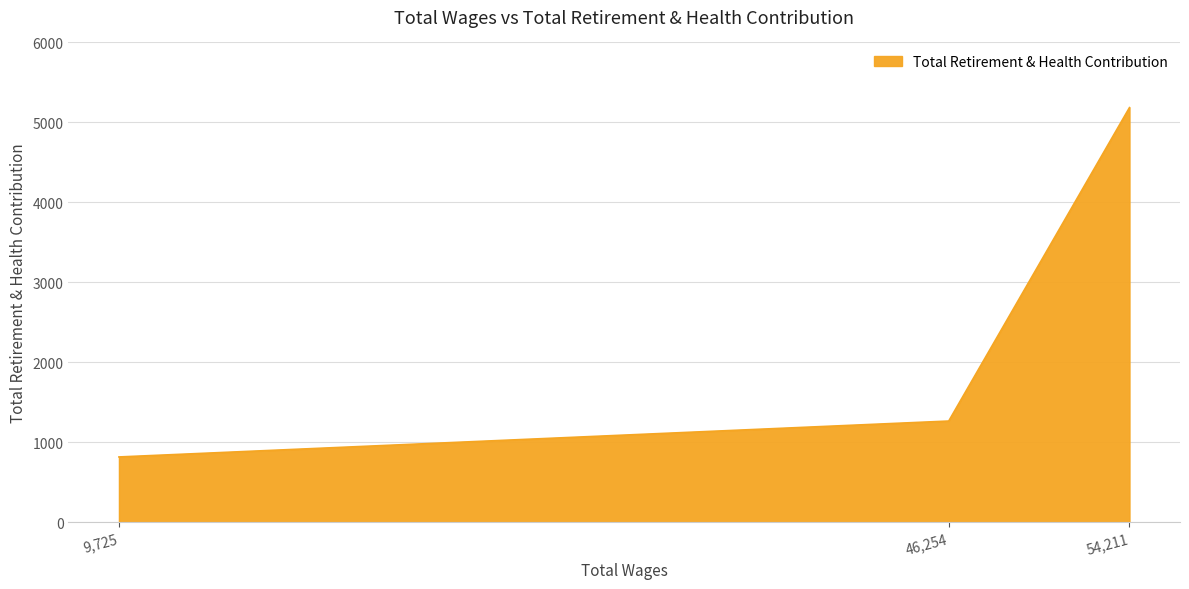

How many series are shown in this chart?

1